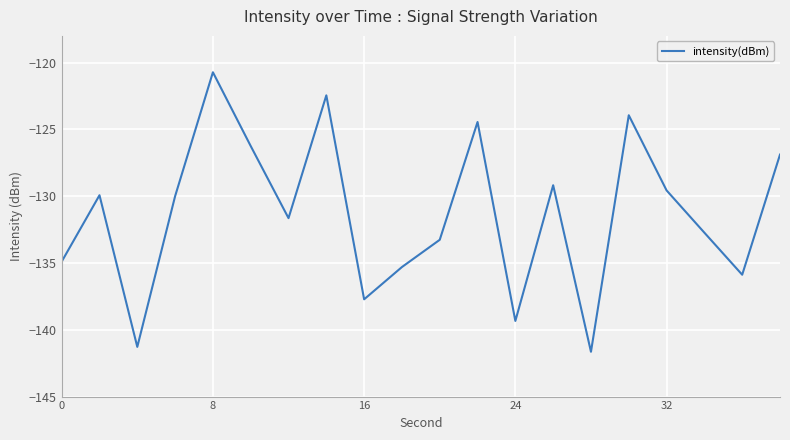

What is the average value?

-131.4